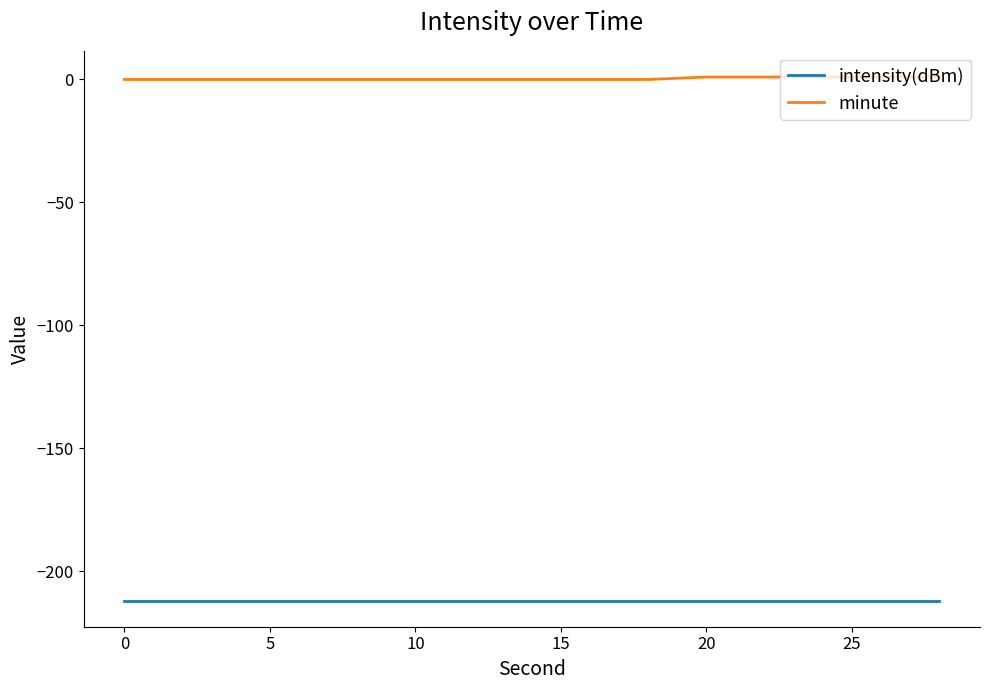

Does the chart display data point markers on the line(s)?

No